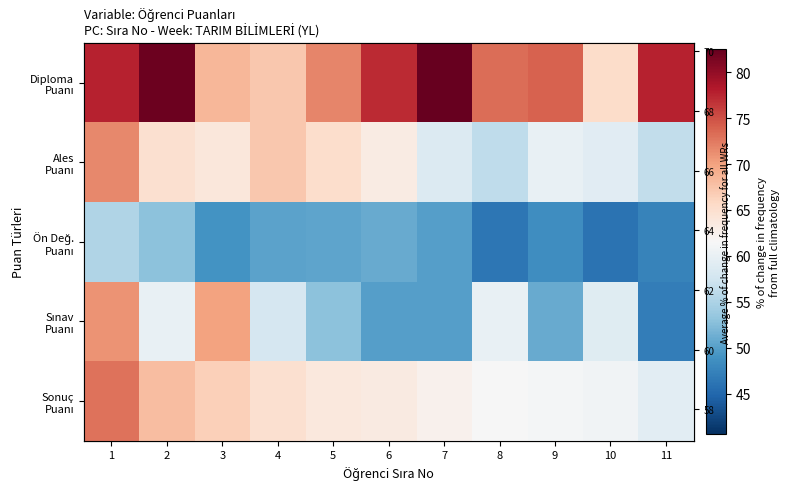

What is the difference between the maximum and minimum values in the Sınav Puanı series?

24.0